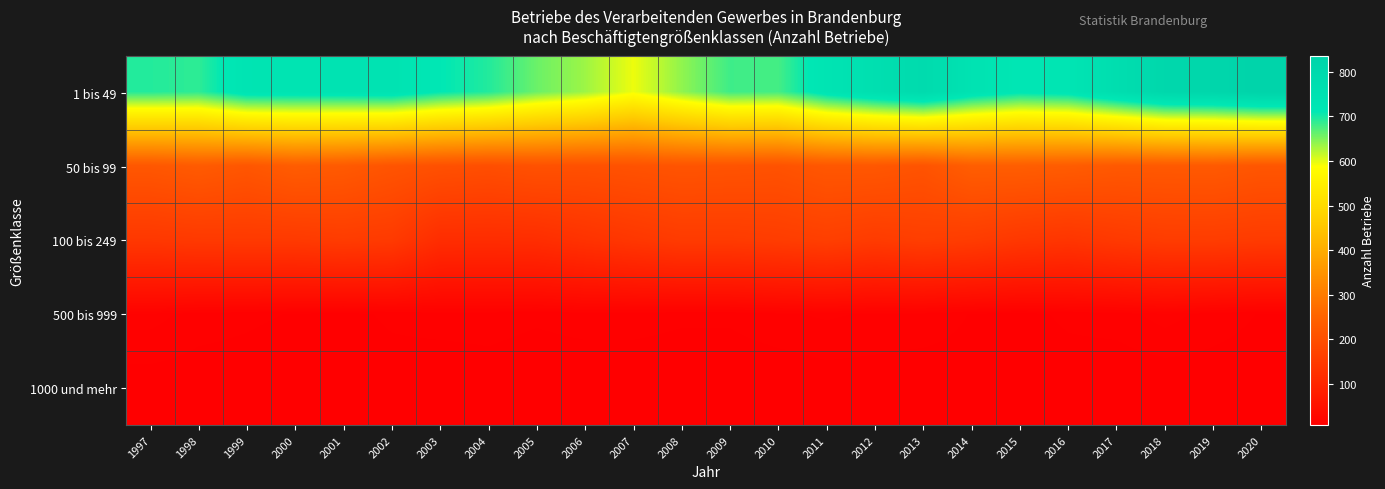

Reading left to right, extract all data points from this chart.

1 bis 49: 1997=694	1998=689	1999=734	2000=735	2001=736	2002=740	2003=712	2004=695	2005=659	2006=635	2007=596	2008=641	2009=681	2010=678	2011=732	2012=763	2013=789	2014=742	2015=719	2016=728	2017=771	2018=811	2019=817	2020=836
50 bis 99: 1997=221	1998=230	1999=219	2000=234	2001=228	2002=214	2003=205	2004=200	2005=207	2006=205	2007=209	2008=214	2009=212	2010=209	2011=221	2012=221	2013=212	2014=237	2015=237	2016=233	2017=225	2018=226	2019=227	2020=218
100 bis 249: 1997=145	1998=149	1999=150	2000=150	2001=155	2002=151	2003=119	2004=118	2005=120	2006=132	2007=143	2008=153	2009=153	2010=157	2011=163	2012=154	2013=161	2014=156	2015=145	2016=139	2017=149	2018=156	2019=157	2020=153
500 bis 999: 1997=16	1998=13	1999=12	2000=11	2001=10	2002=12	2003=13	2004=13	2005=12	2006=13	2007=13	2008=12	2009=12	2010=14	2011=15	2012=14	2013=14	2014=11	2015=10	2016=12	2017=13	2018=16	2019=13	2020=11
1000 und mehr: 1997=9	1998=9	1999=9	2000=8	2001=8	2002=9	2003=8	2004=9	2005=8	2006=8	2007=8	2008=8	2009=8	2010=8	2011=9	2012=9	2013=8	2014=9	2015=9	2016=9	2017=8	2018=8	2019=9	2020=9